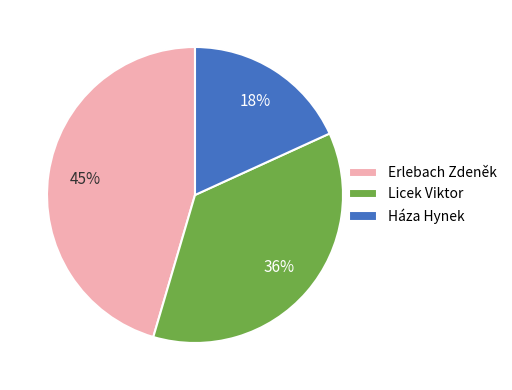

Approximately how many times larger is the value at Licek Viktor compared to Háza Hynek?

2.0